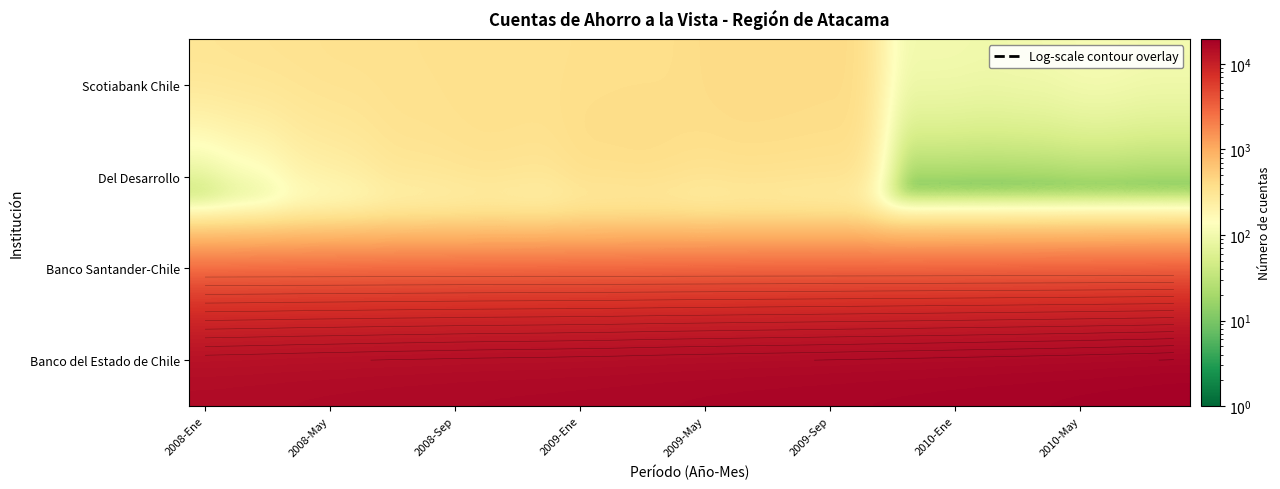

What is the spread (max minus min) of values at 10?

16962